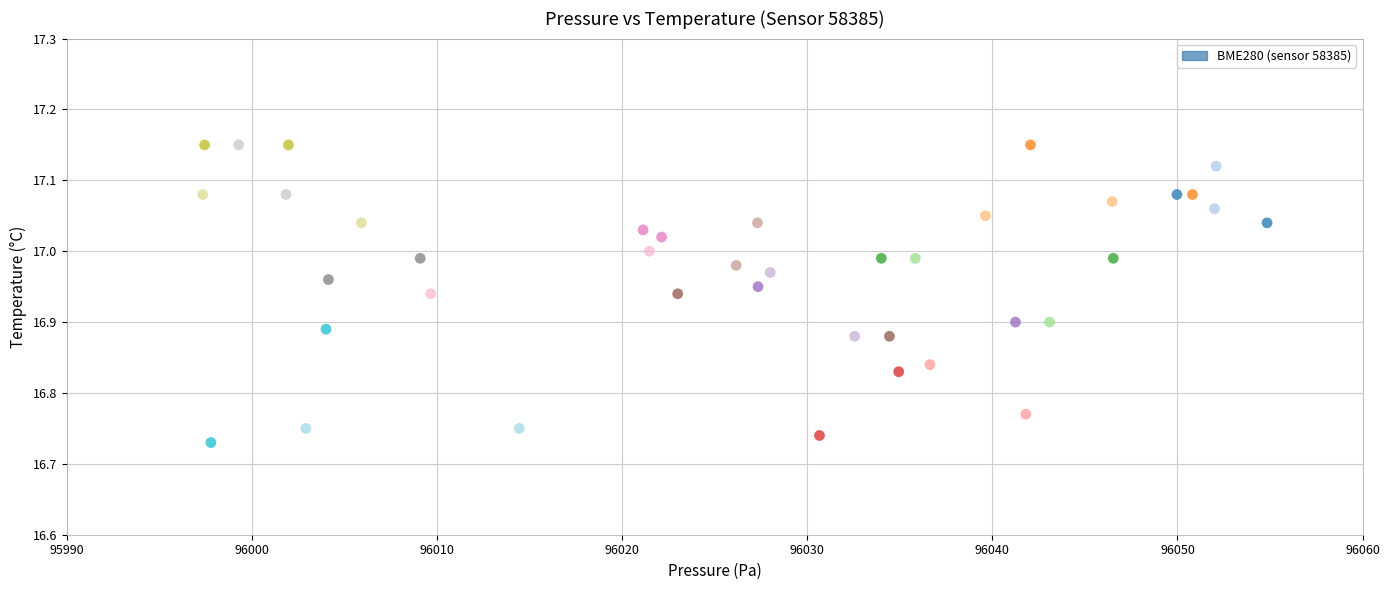

What is the range of X values (max minus min)?

57.5